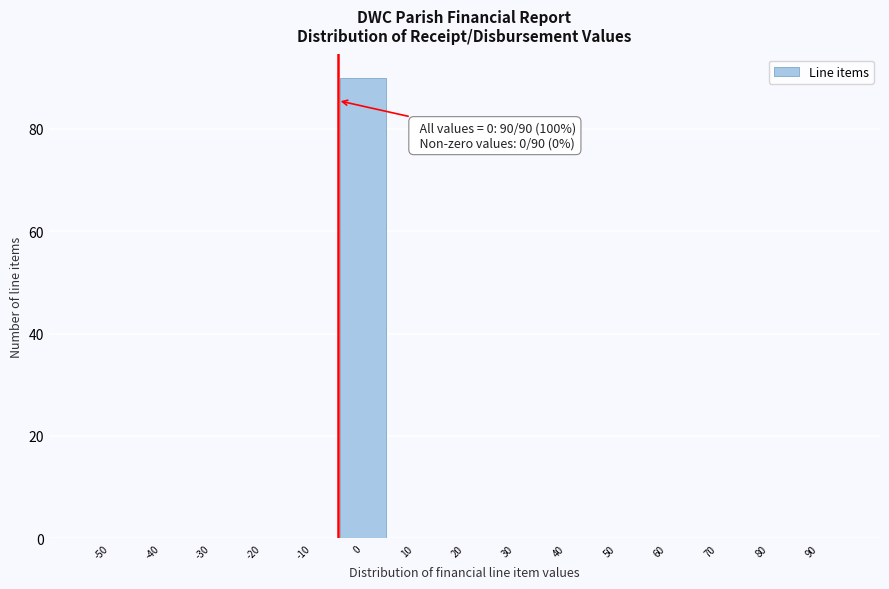

Reading left to right, list all the values displayed in this chart.

-50=0	-40=0	-30=0	-20=0	-10=0	0=90	10=0	20=0	30=0	40=0	50=0	60=0	70=0	80=0	90=0